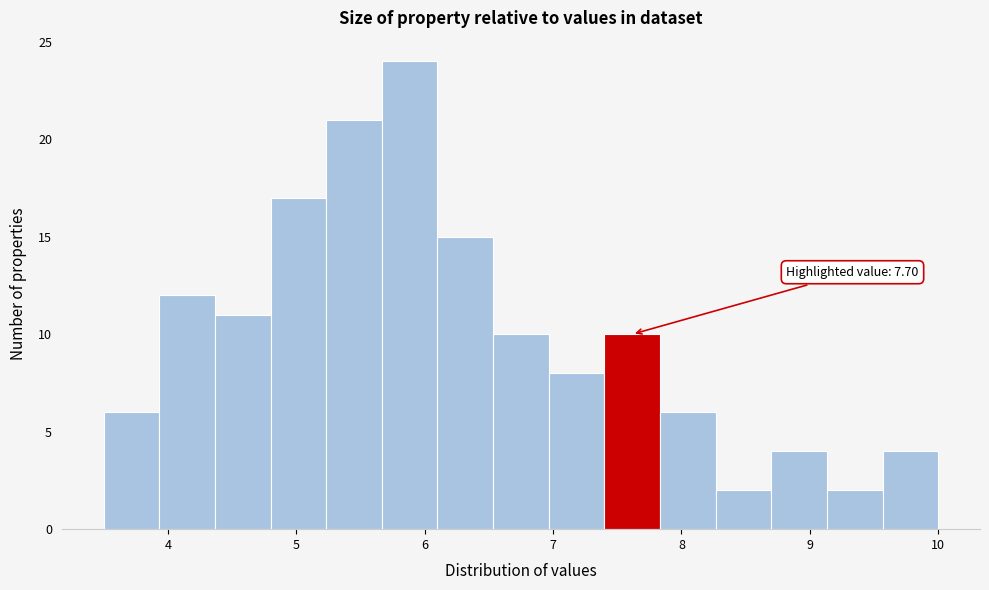

Which range on the x-axis has the tallest bar?

5.7 to 6.1